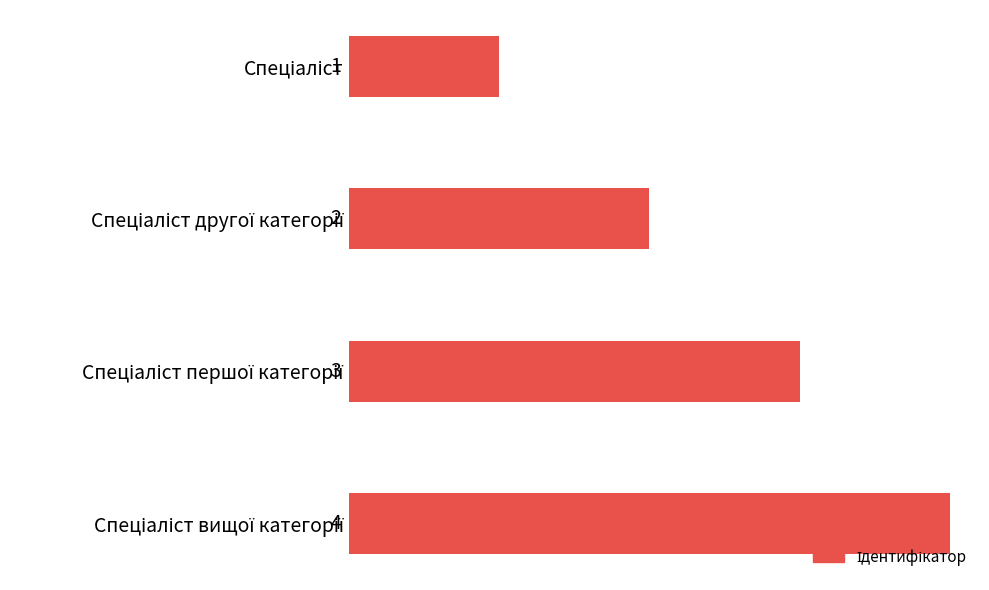

How many values are between 2 and 4?

3